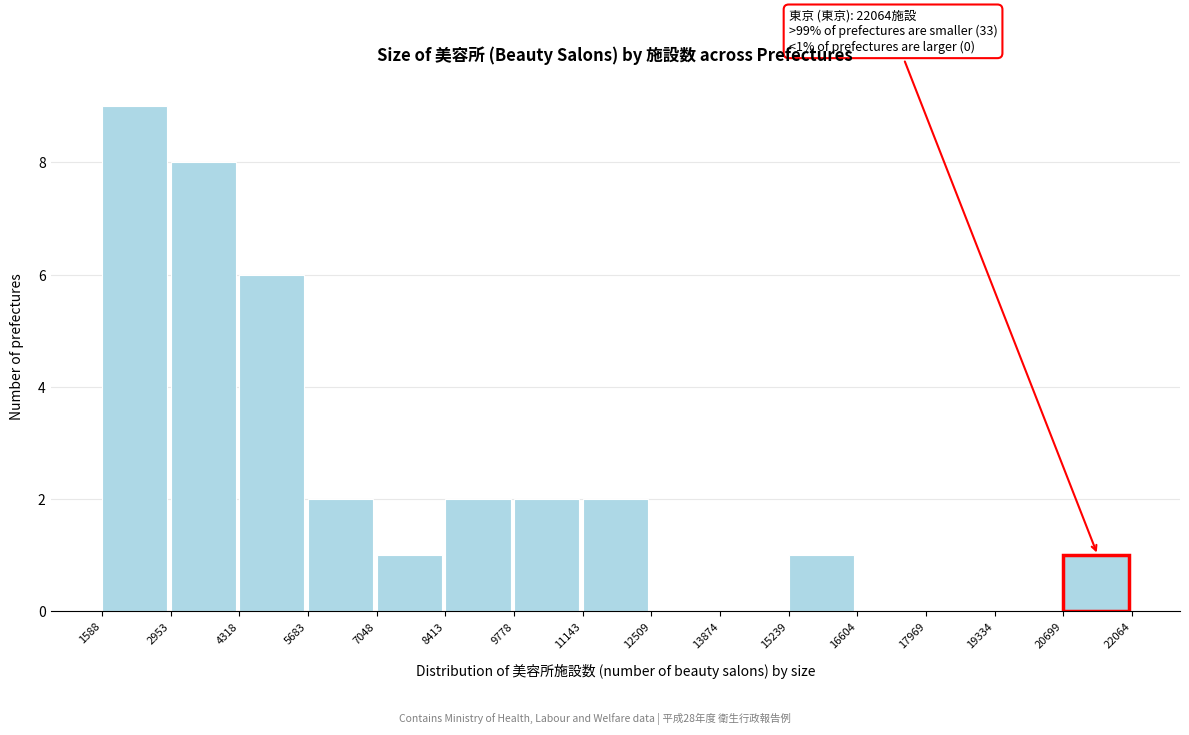

Over which range of the x-axis is the bar tallest?

1588 to 2953